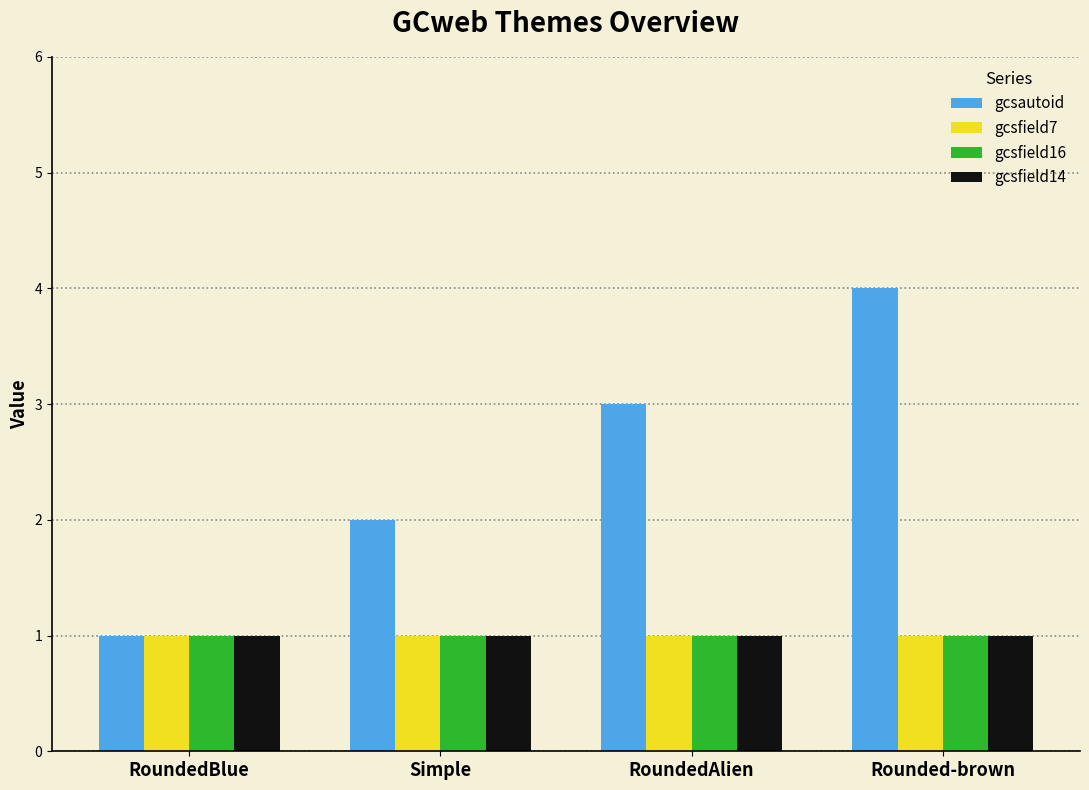

How many distinct data groups are displayed?

4